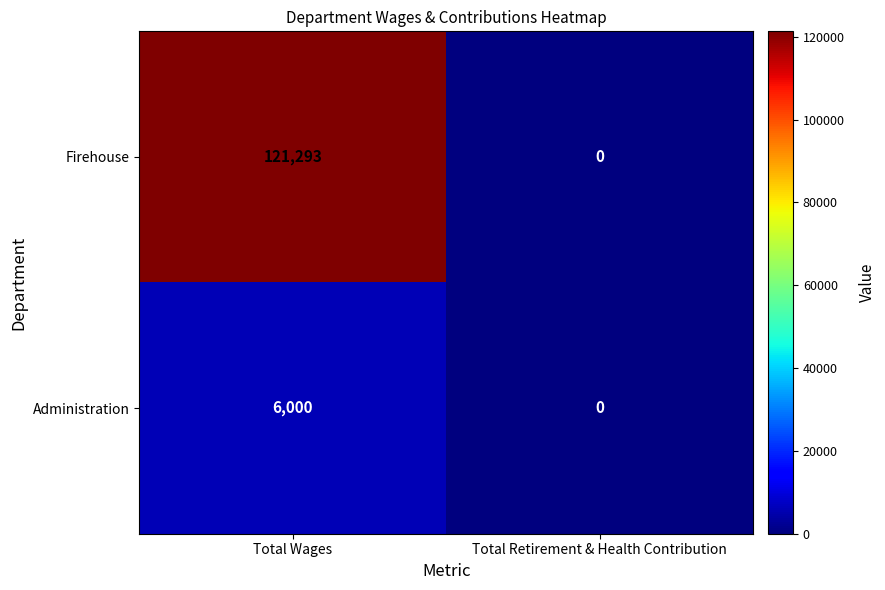

List the series in order of their overall mean, highest first.

Firehouse, Administration